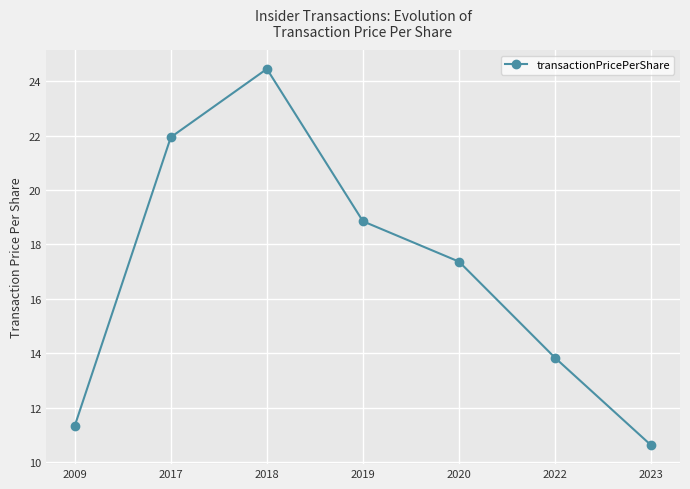

What is the smallest value displayed?

10.6